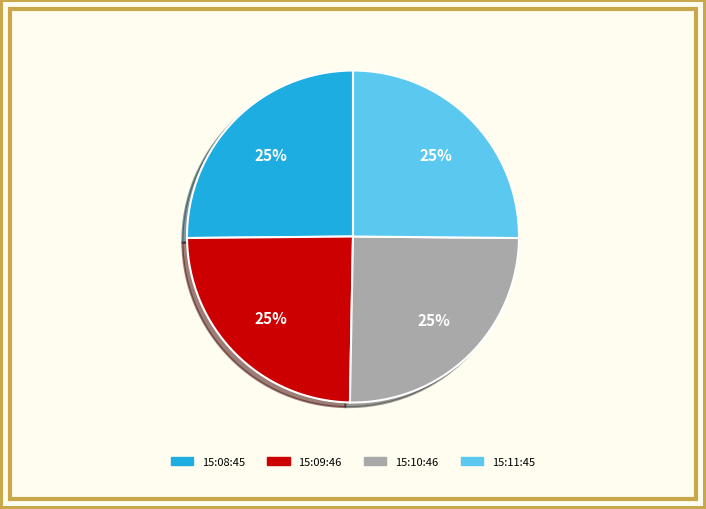

The 15:11:45 slice represents 31% of the pie. True or false?

False